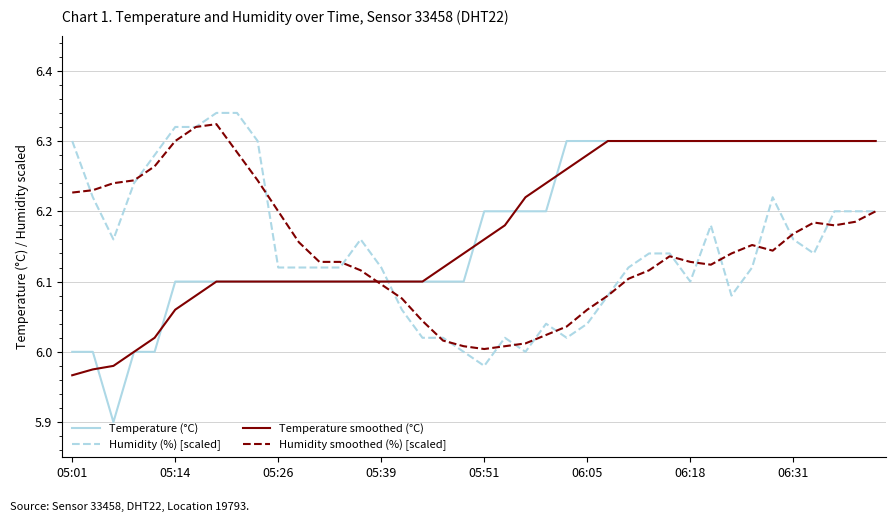

How many times do Temperature smoothed (°C) and Humidity (%) [scaled] cross each other?

1